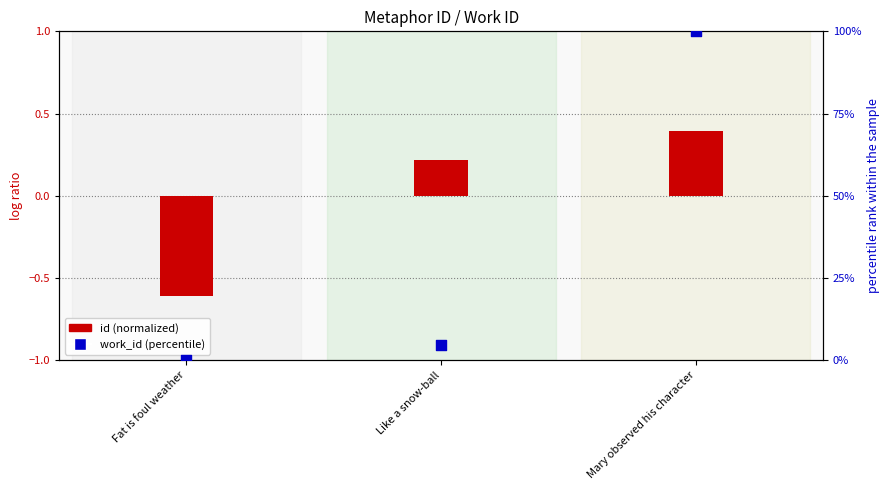

What is the total value across all series at Mary observed his character?

100.4